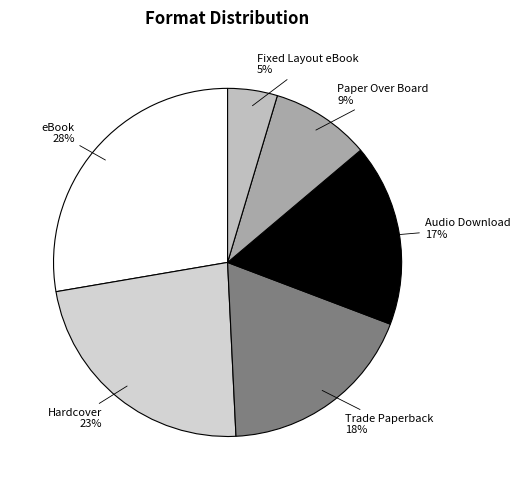

Count the number of slices in the pie.

6